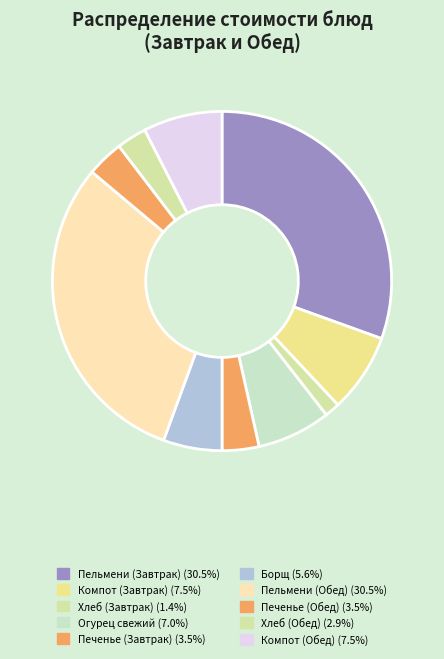

How many slices are in this pie chart?

10